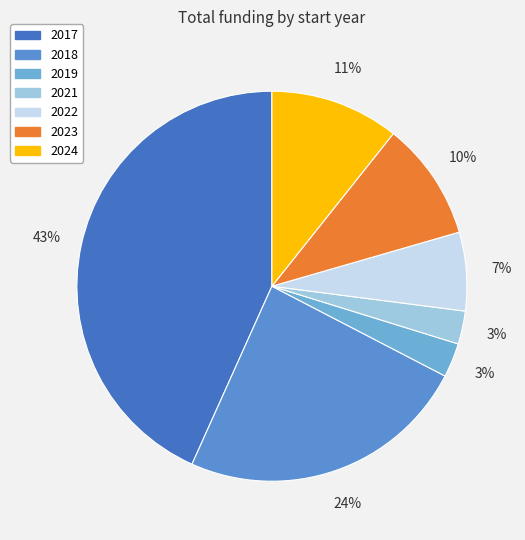

Count the number of slices in the pie.

7